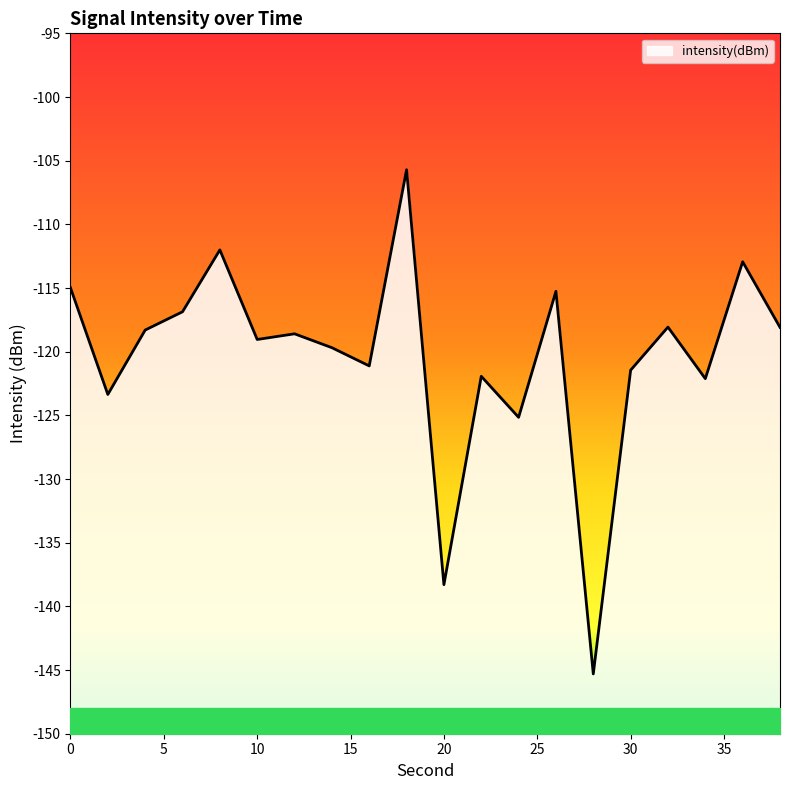

How many lines are shown in the chart?

1